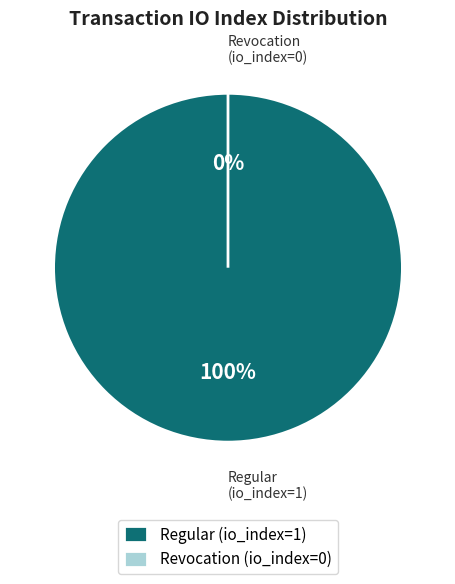

What is the change in value from Regular (io_index=1) to Revocation (io_index=0)?

-1